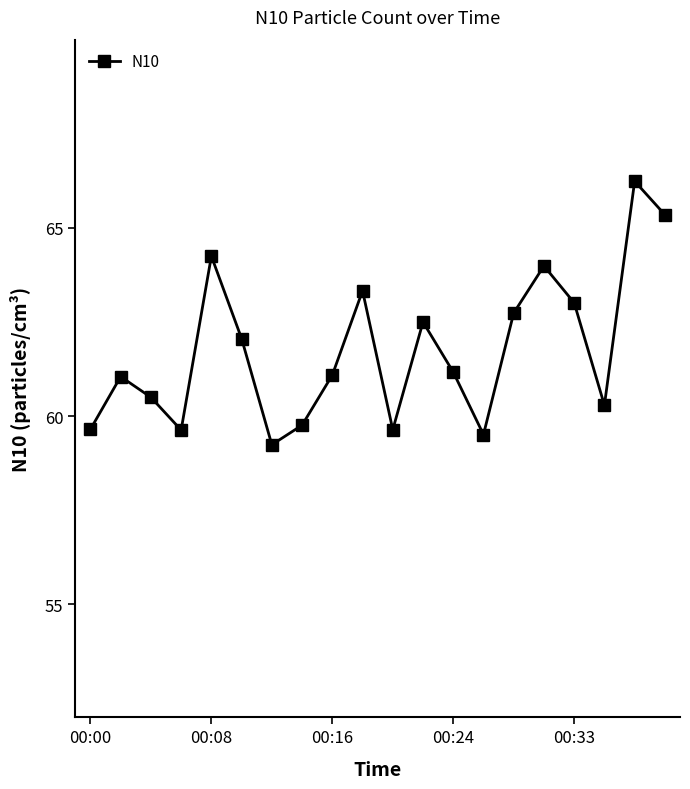

What is the difference between the maximum and minimum values?

7.0